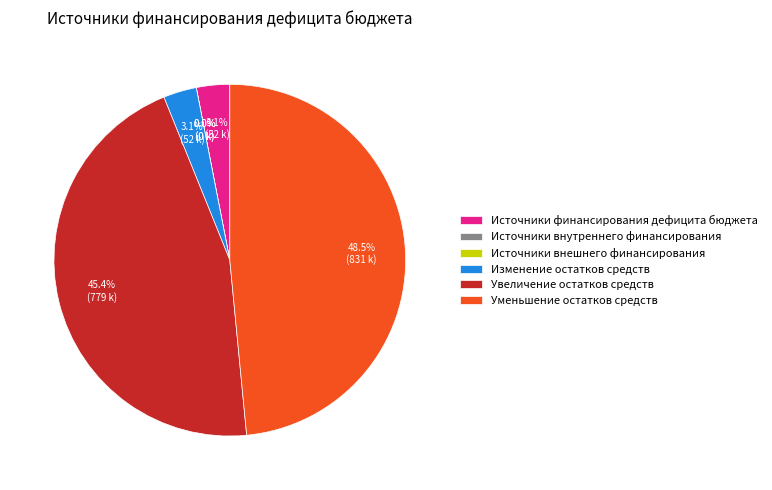

Combined, do Источники внешнего финансирования and Увеличение остатков средств account for over 50%?

No